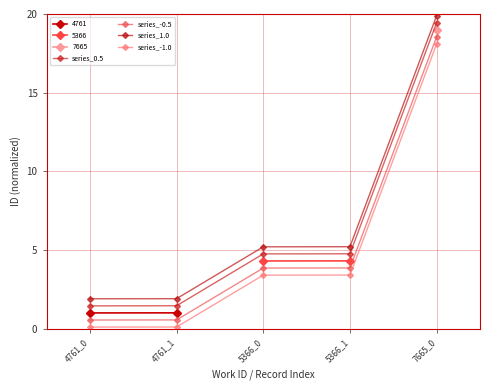

Where is series_-1.0 nearest to the value 9?

5366_1